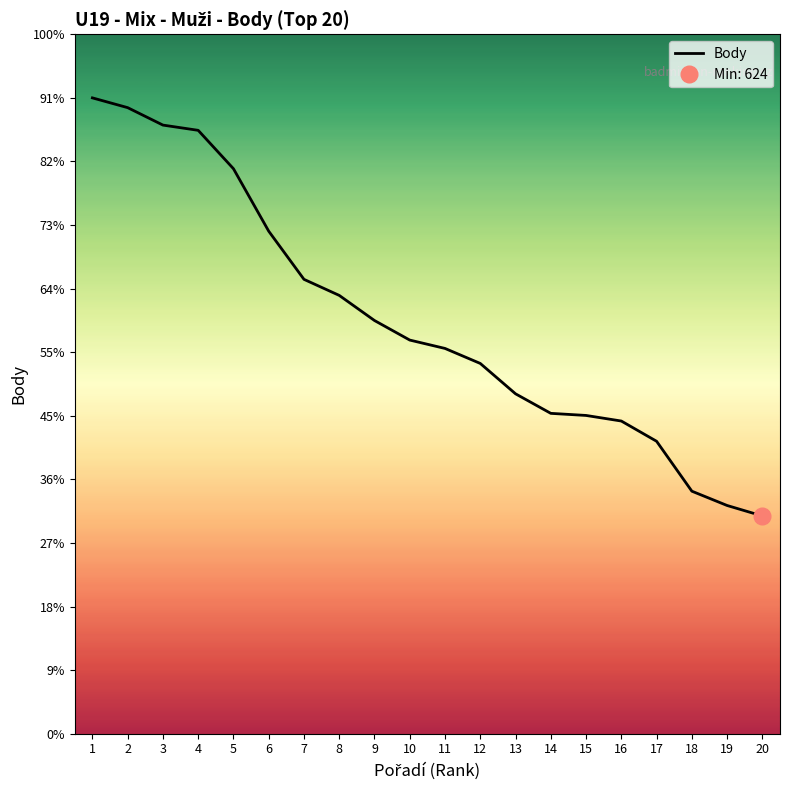

Read the value at 16, to the nearest 100.

900